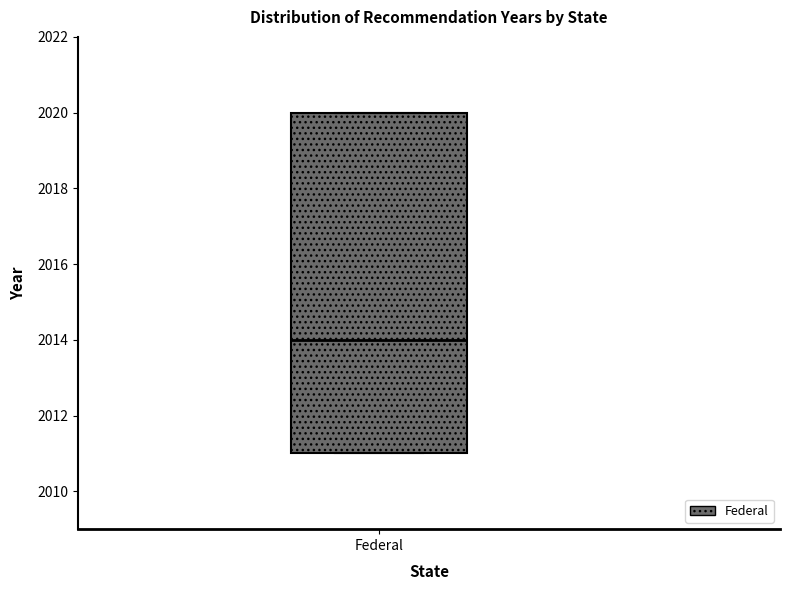

Transcribe this box plot: give where the median line is, the range the box spans, and where the two whiskers end, as read against the y-axis. The values are not printed on the chart, so give them approximately, as read against the axis.

median 2014, box 2011 to 2020, whiskers 2011 to 2020